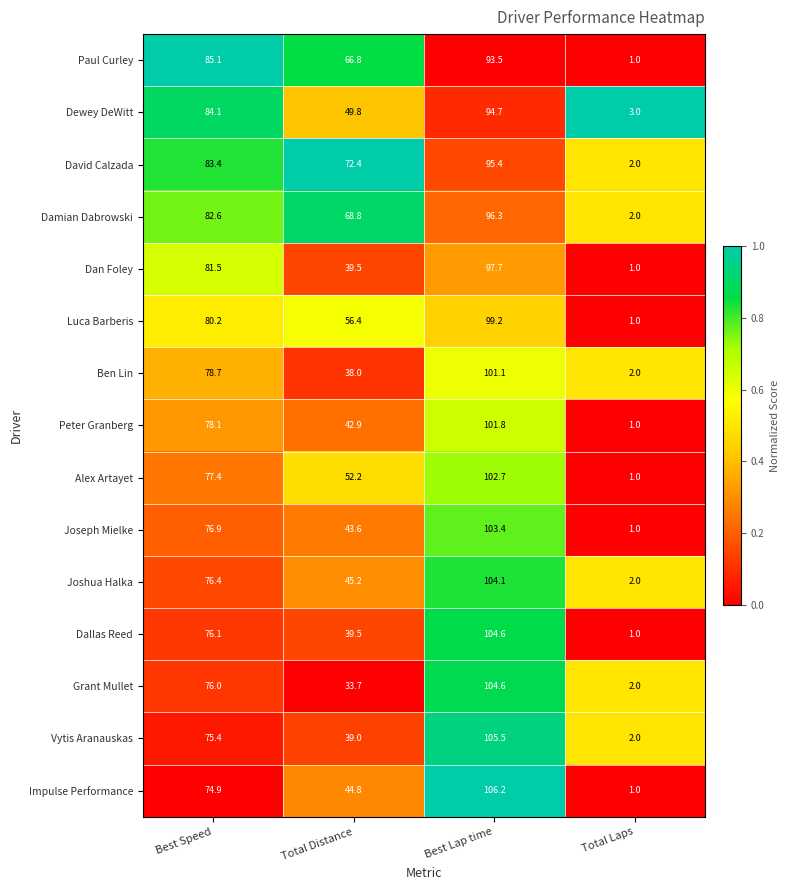

Which label corresponds to the smallest value in the chart?

Total Laps